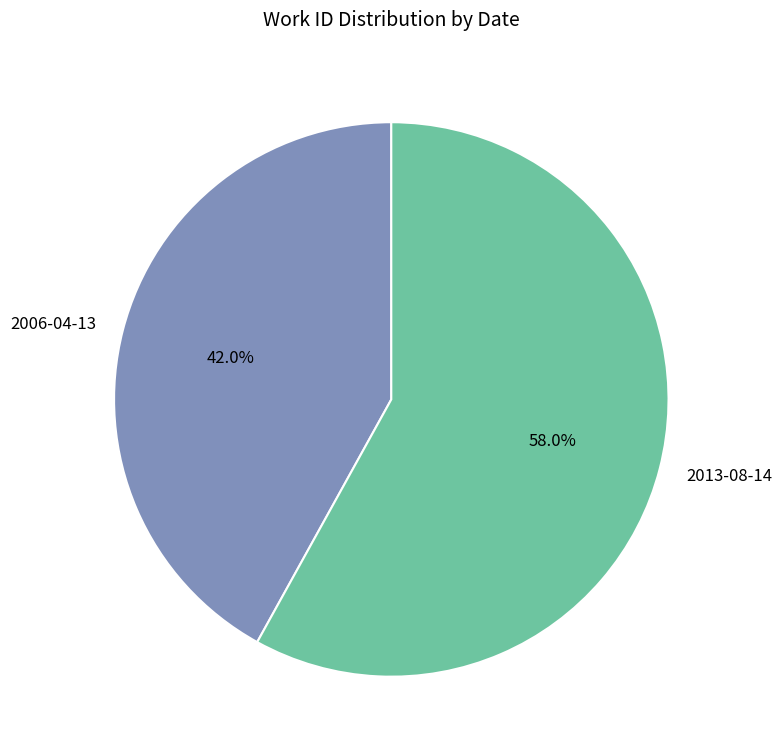

Rank the categories by value from highest to lowest.

2013-08-14, 2006-04-13